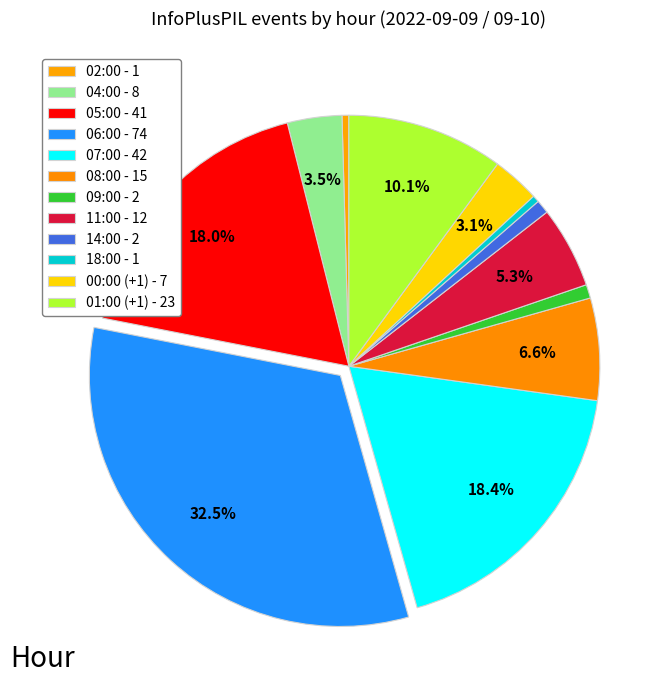

Count the number of slices in the pie.

12